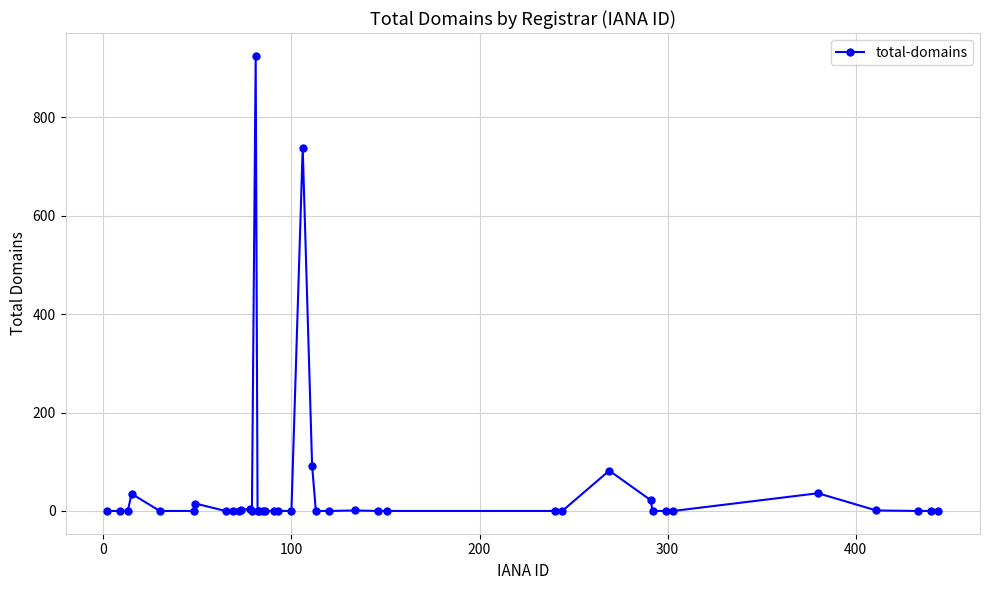

What is the difference between the maximum and minimum values?

925